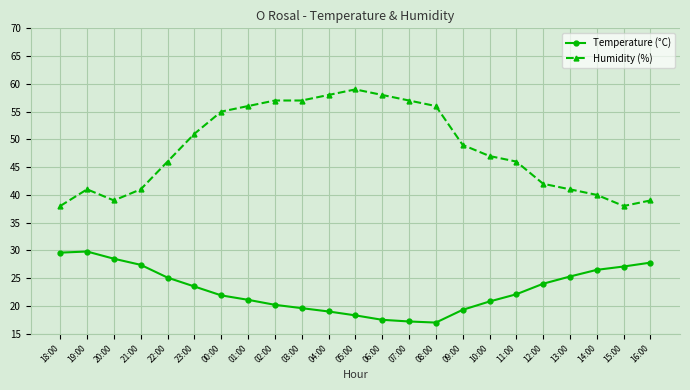

Where does the Humidity (%) series first go above 47?

23:00